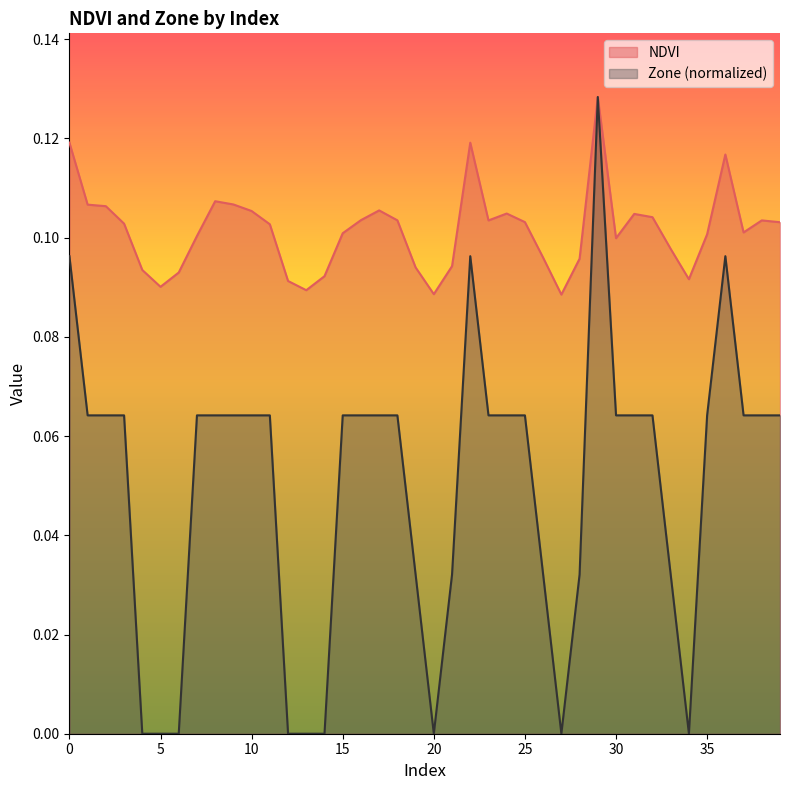

How many interior local peaks does the Zone series have?

3